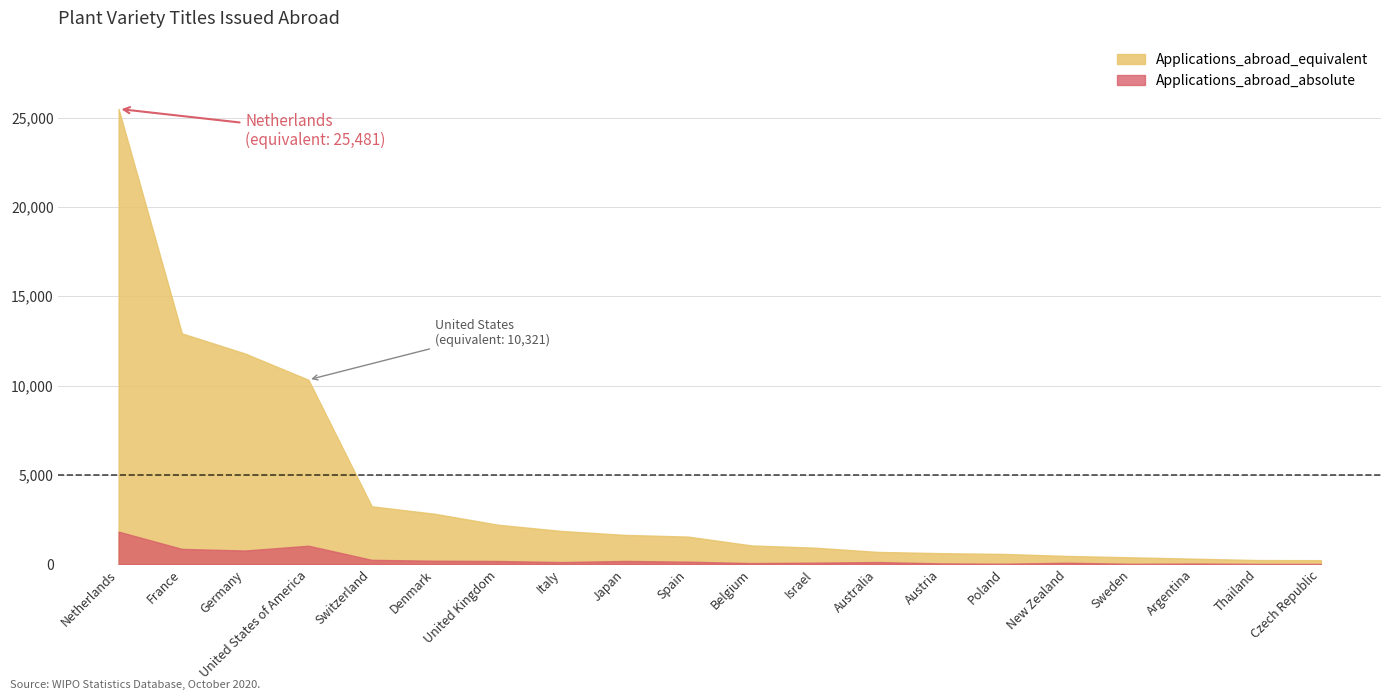

True or false: Applications_abroad_equivalent and Applications_abroad_absolute cross at least once.

False